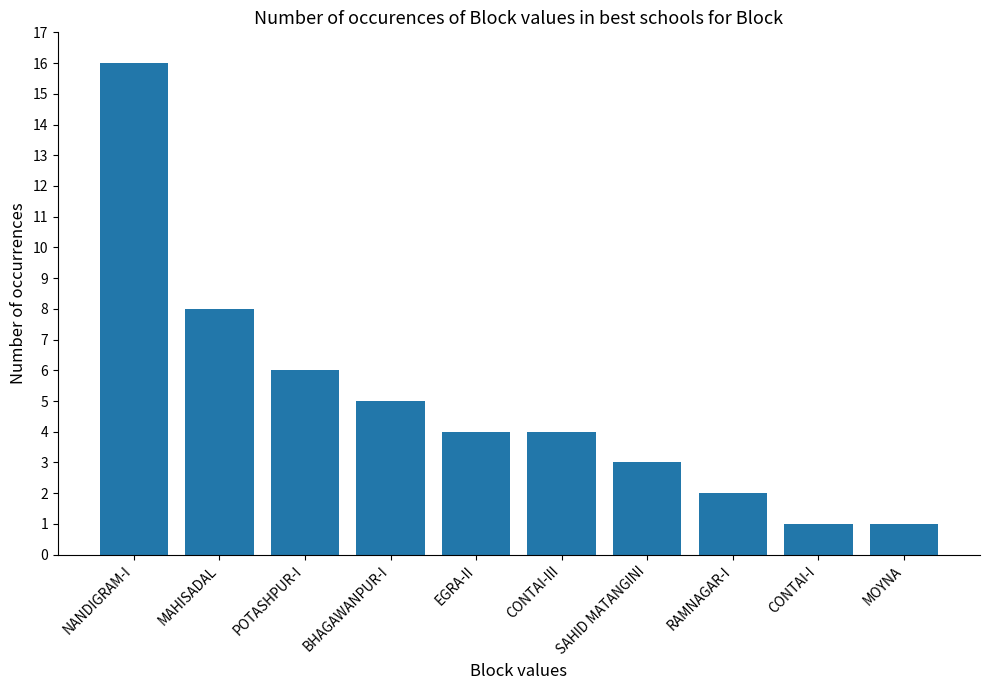

Reading left to right, extract all data points from this chart.

NANDIGRAM-I=16	MAHISADAL=8	POTASHPUR-I=6	BHAGAWANPUR-I=5	EGRA-II=4	CONTAI-III=4	SAHID MATANGINI=3	RAMNAGAR-I=2	CONTAI-I=1	MOYNA=1